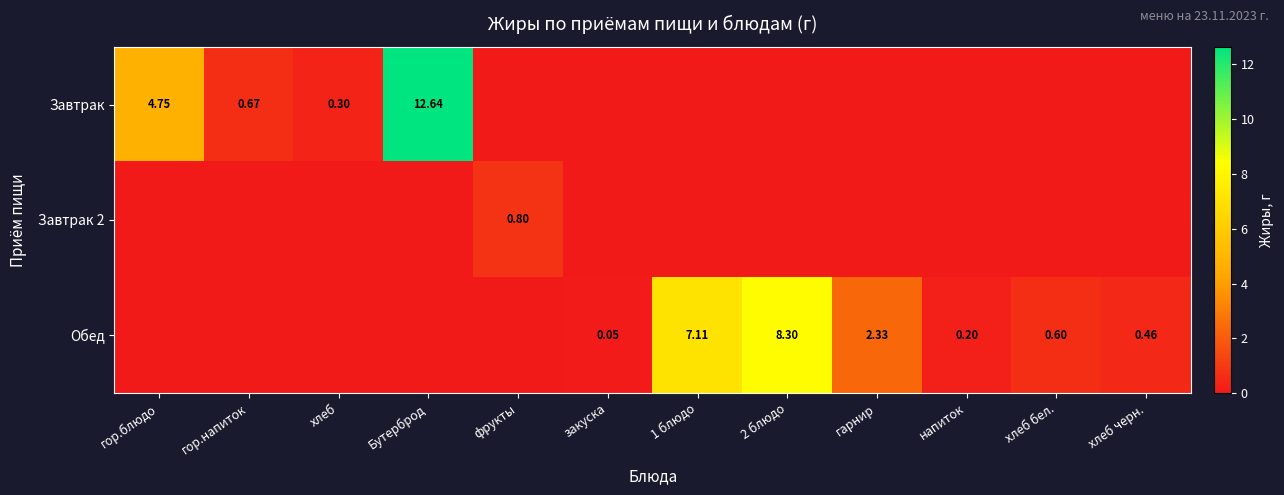

Which series changed the most between гор.напиток and закуска?

Завтрак